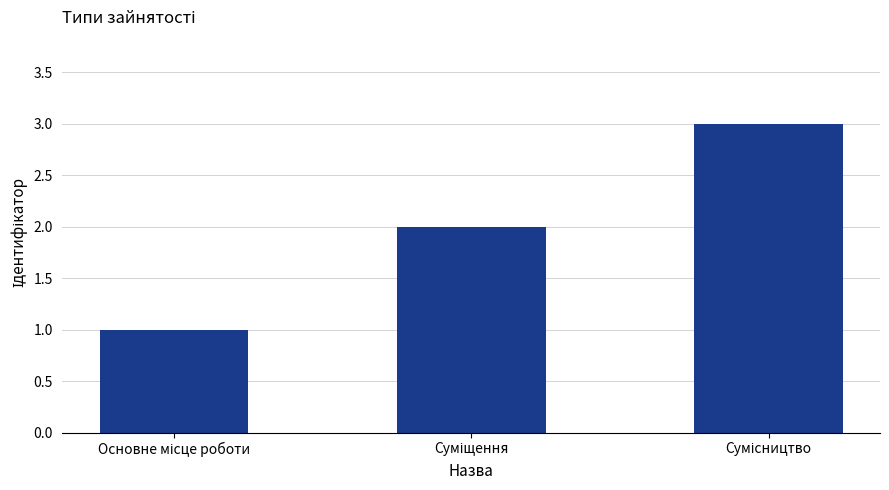

What is the maximum value shown in the chart?

3